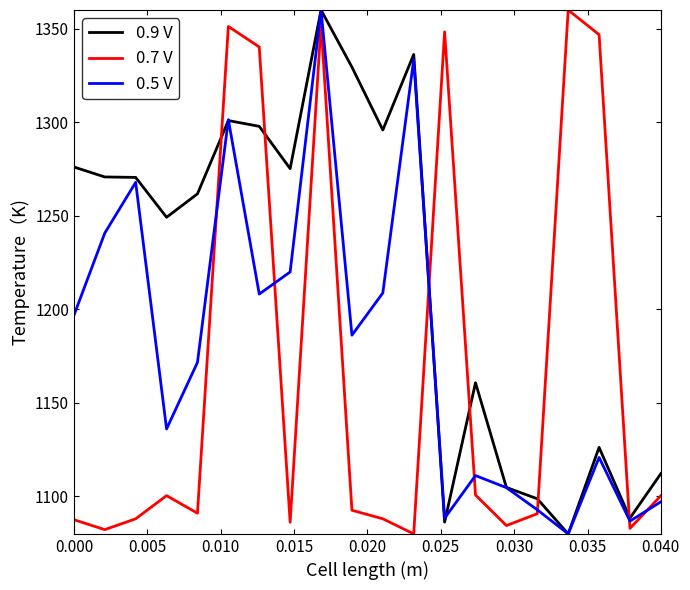

What is the difference between the second highest and second lowest values in the 0.7 V series?

270.3